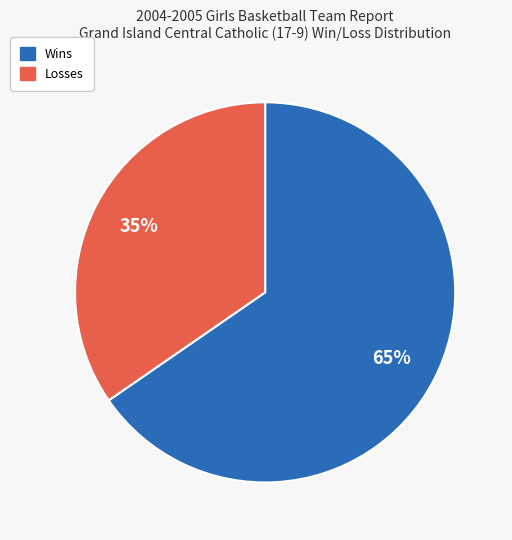

Count the number of slices in the pie.

2